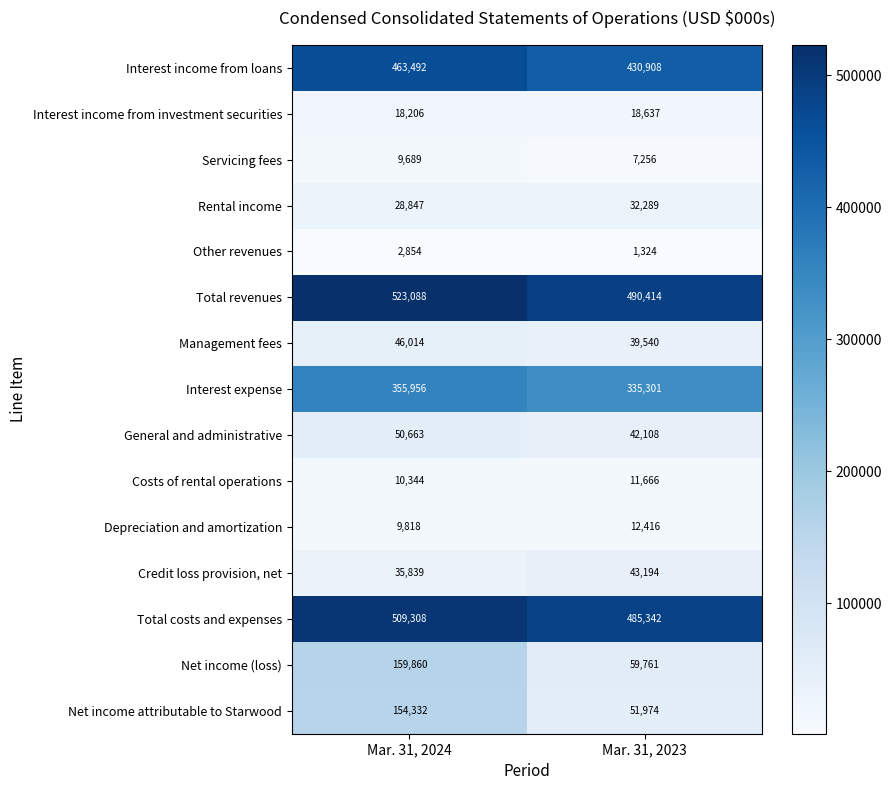

Reading left to right, transcribe all the data shown in this chart.

Interest income from loans: Mar. 31, 2024=463492	Mar. 31, 2023=430908
Interest income from investment securities: Mar. 31, 2024=18206	Mar. 31, 2023=18637
Servicing fees: Mar. 31, 2024=9689	Mar. 31, 2023=7256
Rental income: Mar. 31, 2024=28847	Mar. 31, 2023=32289
Other revenues: Mar. 31, 2024=2854	Mar. 31, 2023=1324
Total revenues: Mar. 31, 2024=523088	Mar. 31, 2023=490414
Management fees: Mar. 31, 2024=46014	Mar. 31, 2023=39540
Interest expense: Mar. 31, 2024=355956	Mar. 31, 2023=335301
General and administrative: Mar. 31, 2024=50663	Mar. 31, 2023=42108
Costs of rental operations: Mar. 31, 2024=10344	Mar. 31, 2023=11666
Depreciation and amortization: Mar. 31, 2024=9818	Mar. 31, 2023=12416
Credit loss provision, net: Mar. 31, 2024=35839	Mar. 31, 2023=43194
Total costs and expenses: Mar. 31, 2024=509308	Mar. 31, 2023=485342
Net income (loss): Mar. 31, 2024=159860	Mar. 31, 2023=59761
Net income attributable to Starwood: Mar. 31, 2024=154332	Mar. 31, 2023=51974